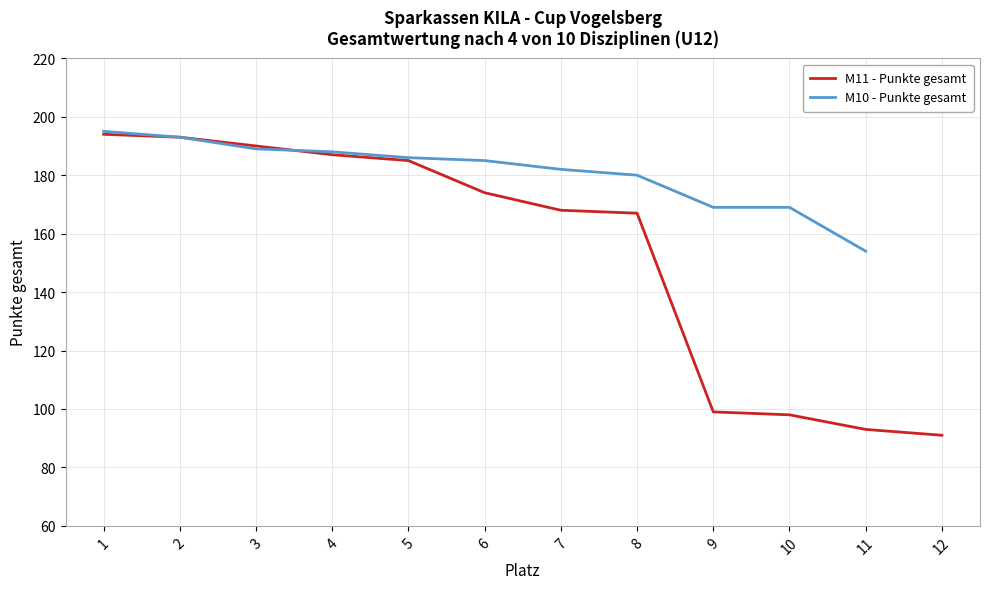

Between which two adjacent categories do M10 - Punkte gesamt and M11 - Punkte gesamt first intersect?

3 and 4